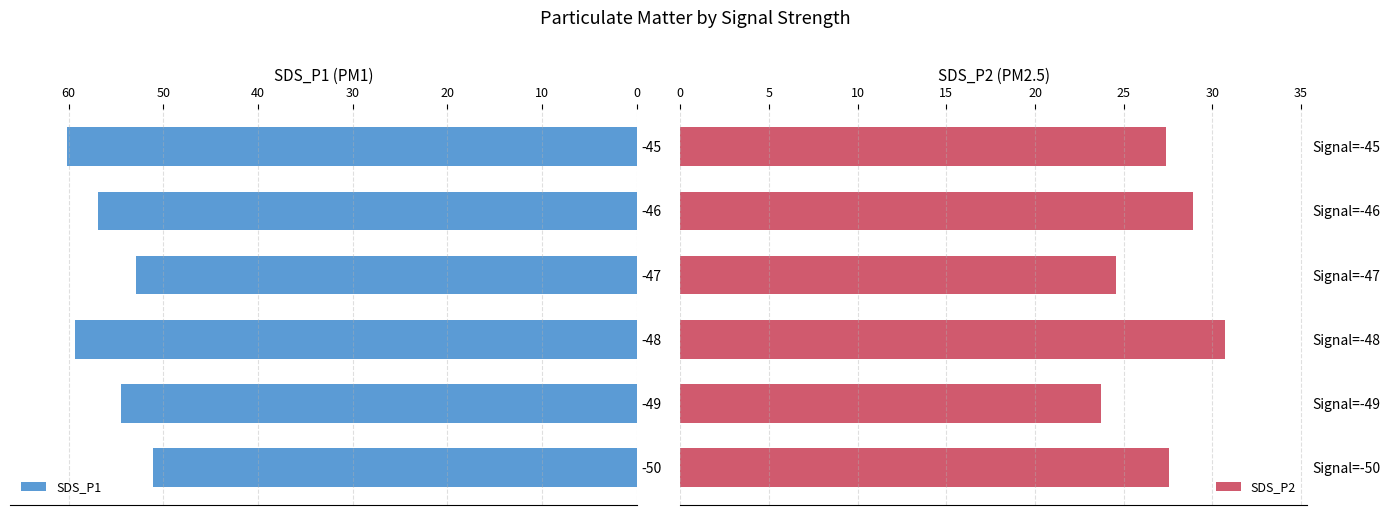

What is the value of the SDS_P2 bar at the 1st from the left?

27.6